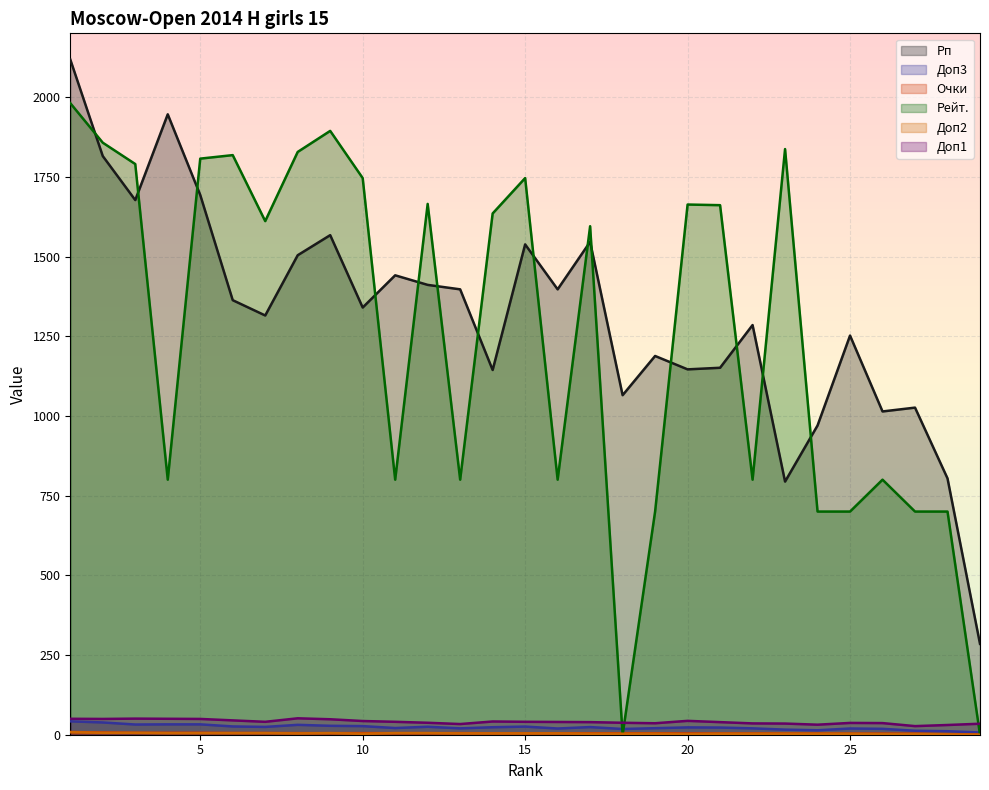

What is the difference between the maximum and minimum values in the Рп series?

1833.0